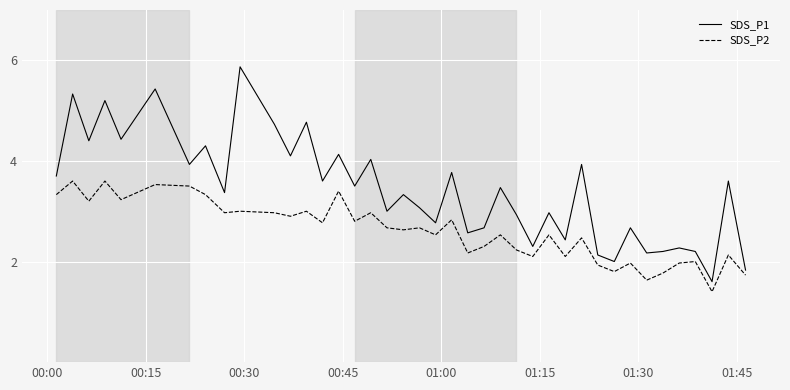

What is the greatest value displayed?

5.9